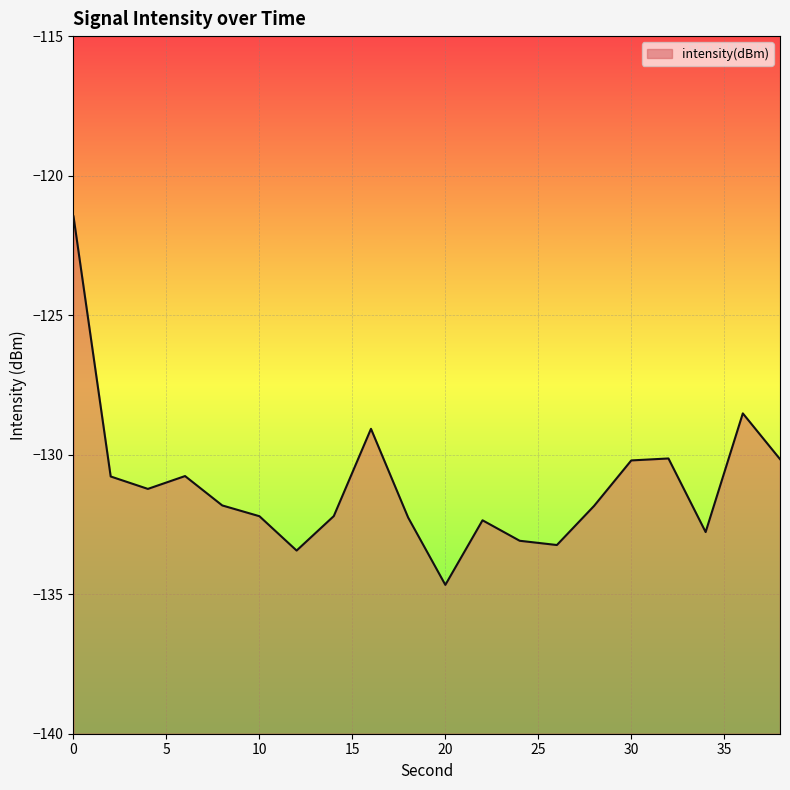

How many categories are shown in the chart?

20